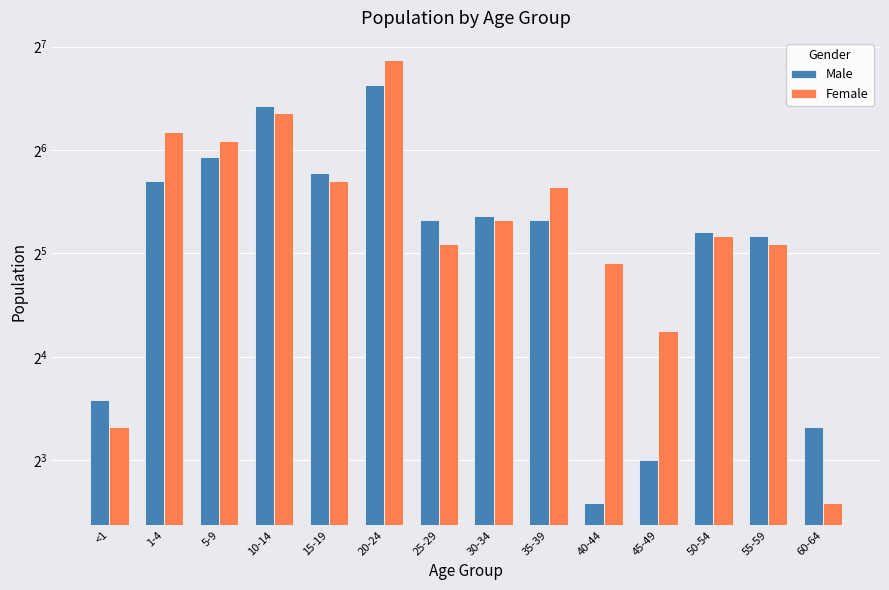

True or false: Male has a value of 60 at 30-34.

False